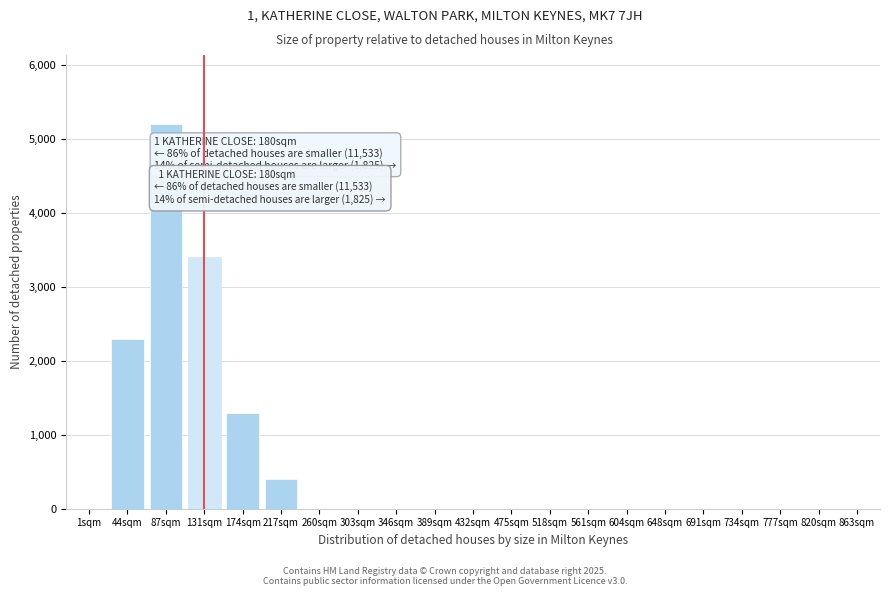

Reading right to left, extract all data points from this chart.

863sqm=0	820sqm=0	777sqm=0	734sqm=0	691sqm=0	648sqm=0	604sqm=0	561sqm=0	518sqm=0	475sqm=0	432sqm=0	389sqm=0	346sqm=0	303sqm=0	260sqm=0	217sqm=400	174sqm=1300	131sqm=3400	87sqm=5200	44sqm=2300	1sqm=0